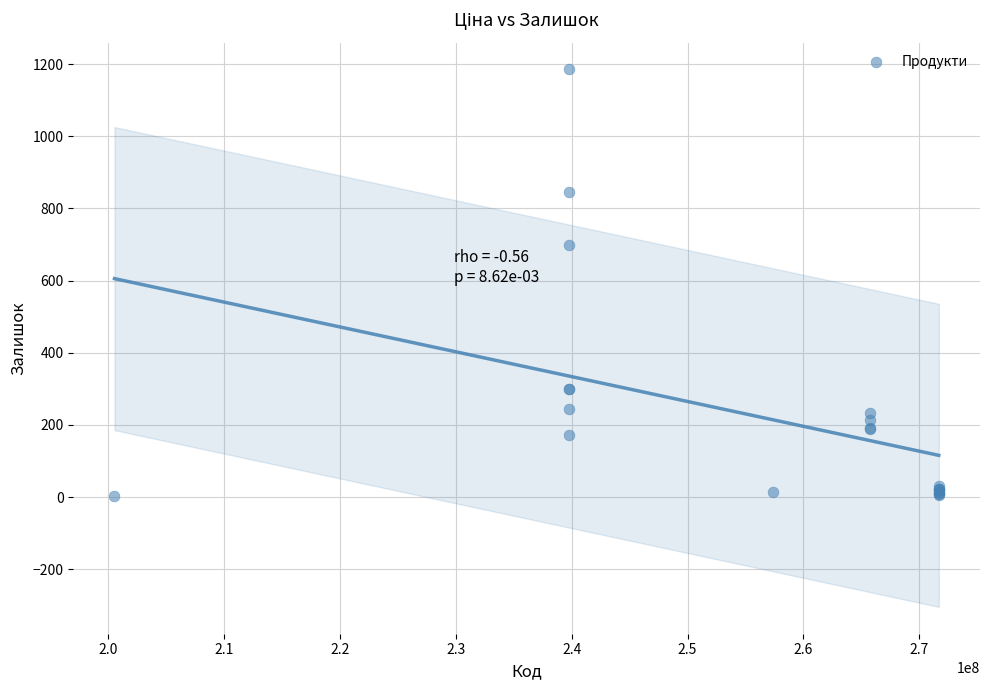

What Y value in the scatter plot is closest to 593?

698